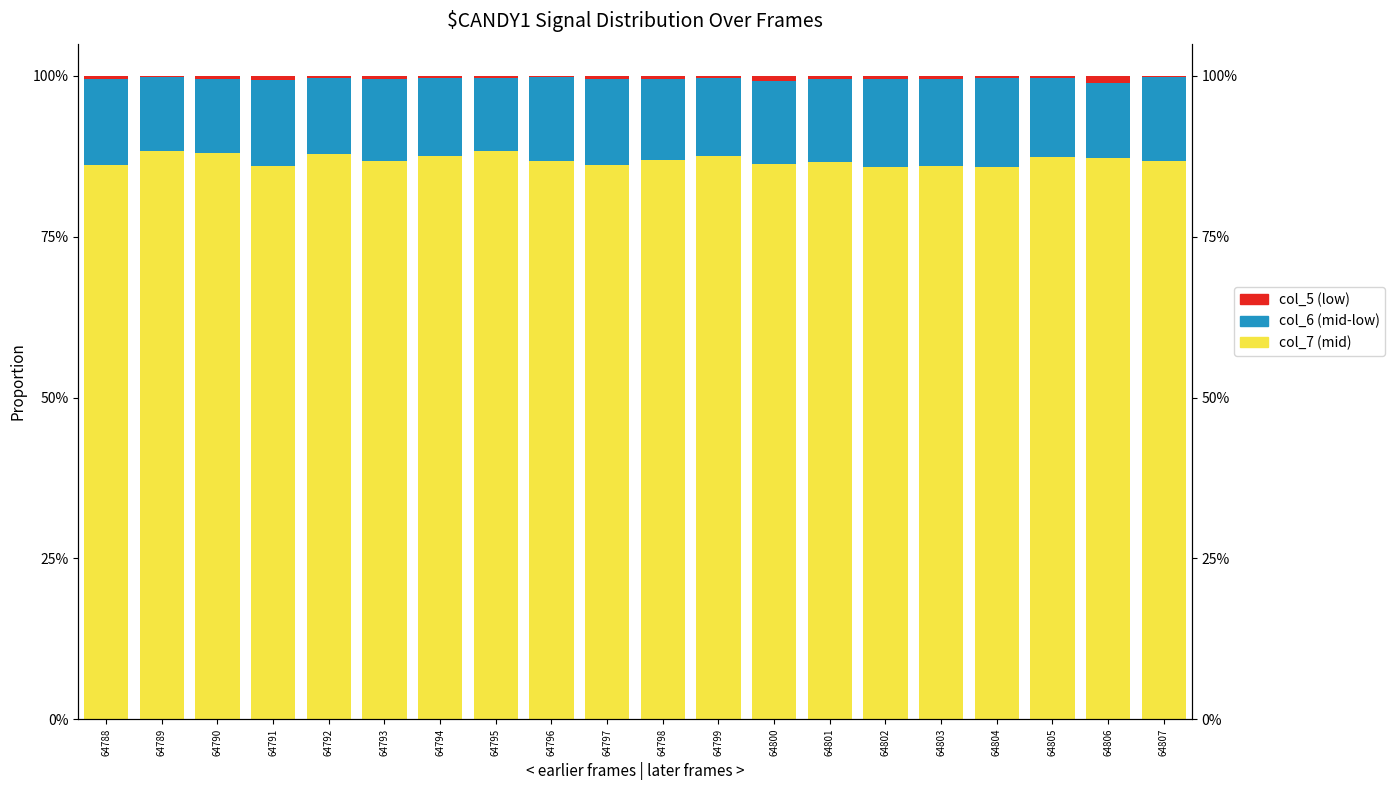

Count the col_6 (mid-low) values in the range 0 to 1.

20